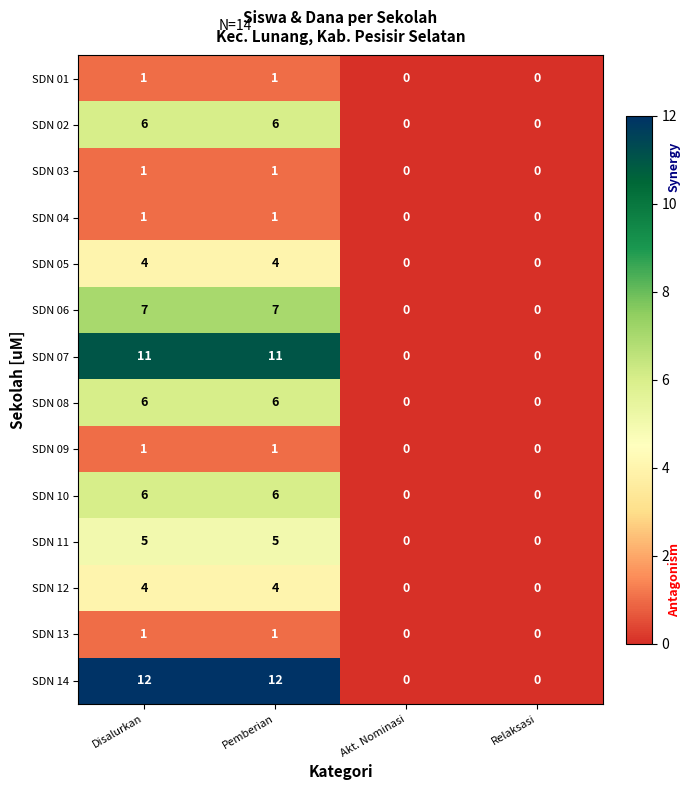

What is the maximum value for SDN 14?

12